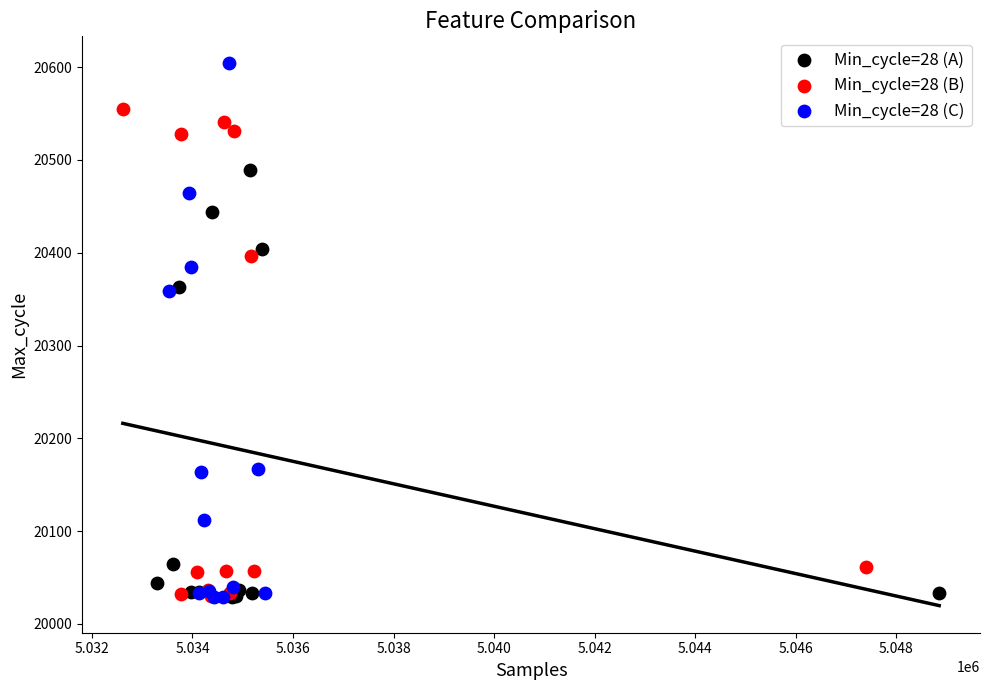

Which series has the widest spread of Y values?

Min_cycle=28 (C)